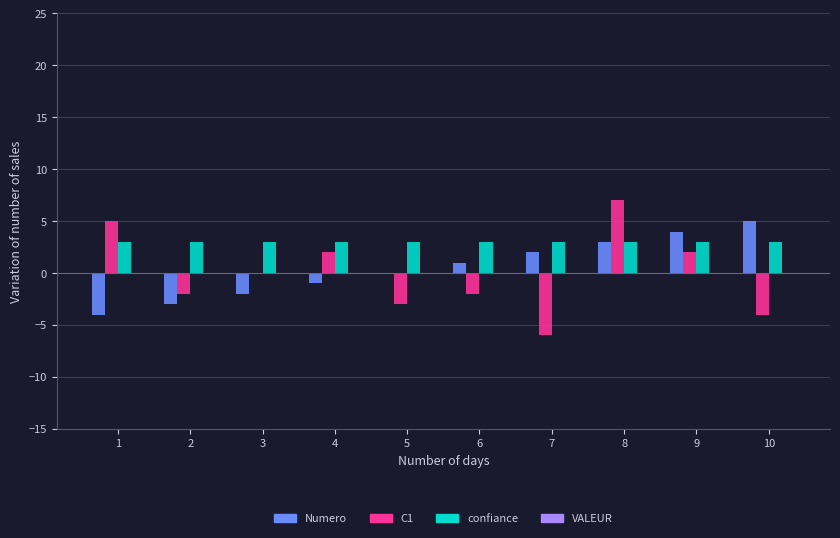

Reading left to right, extract all data points from this chart.

Numero: 1=-4	2=-3	3=-2	4=-1	5=0	6=1	7=2	8=3	9=4	10=5
C1: 1=5	2=-2	3=0	4=2	5=-3	6=-2	7=-6	8=7	9=2	10=-4
confiance: 1=3	2=3	3=3	4=3	5=3	6=3	7=3	8=3	9=3	10=3